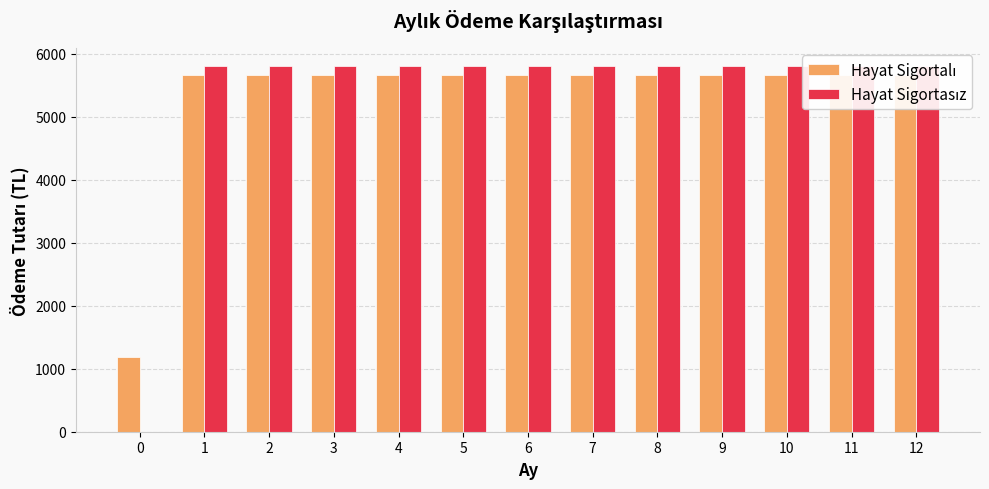

At how many categories does at least one series exceed 1218?

12